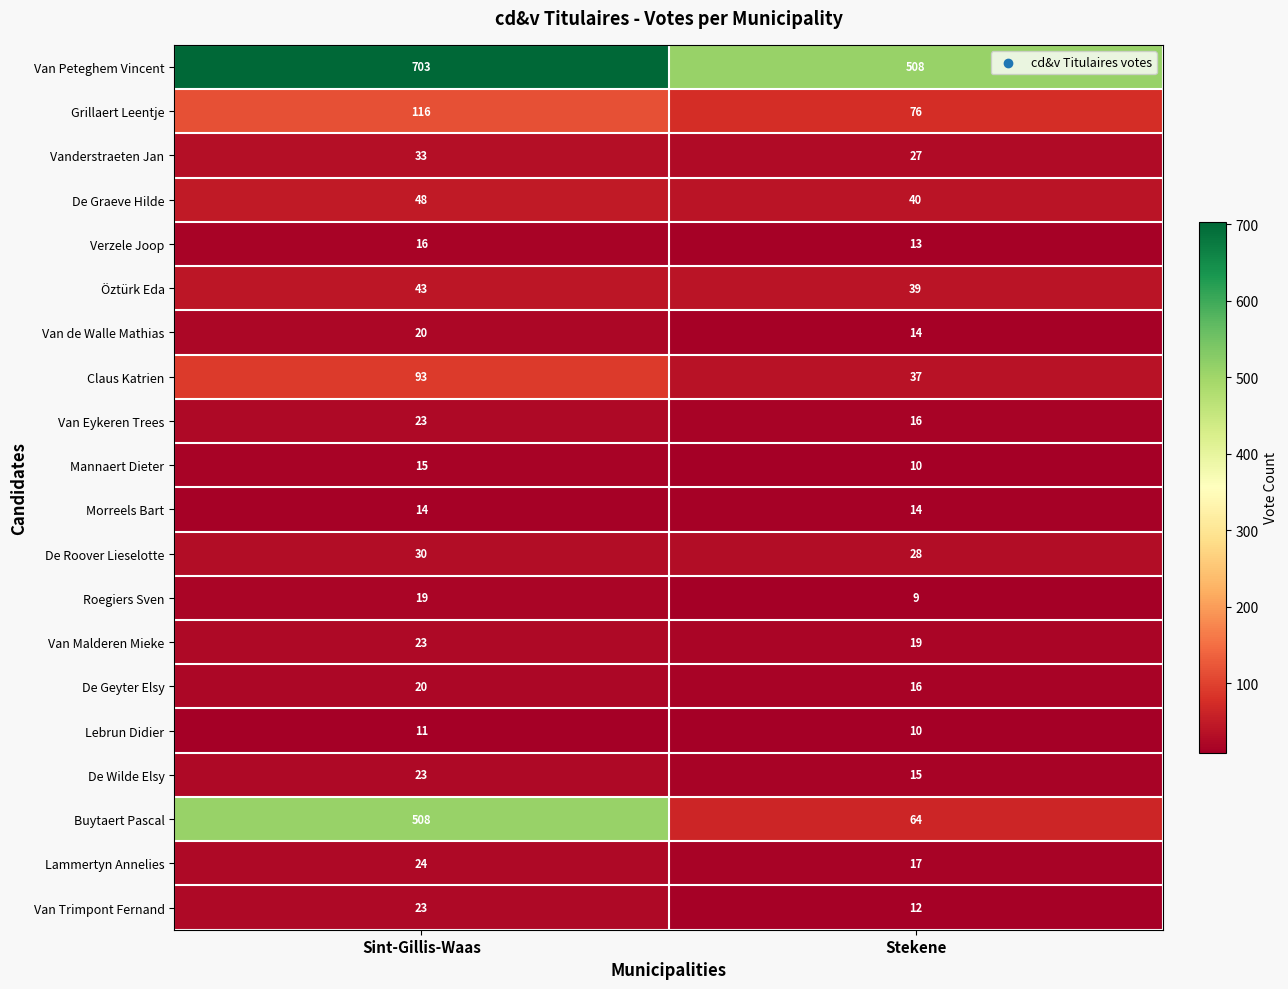

How many categories are shown in the chart?

2